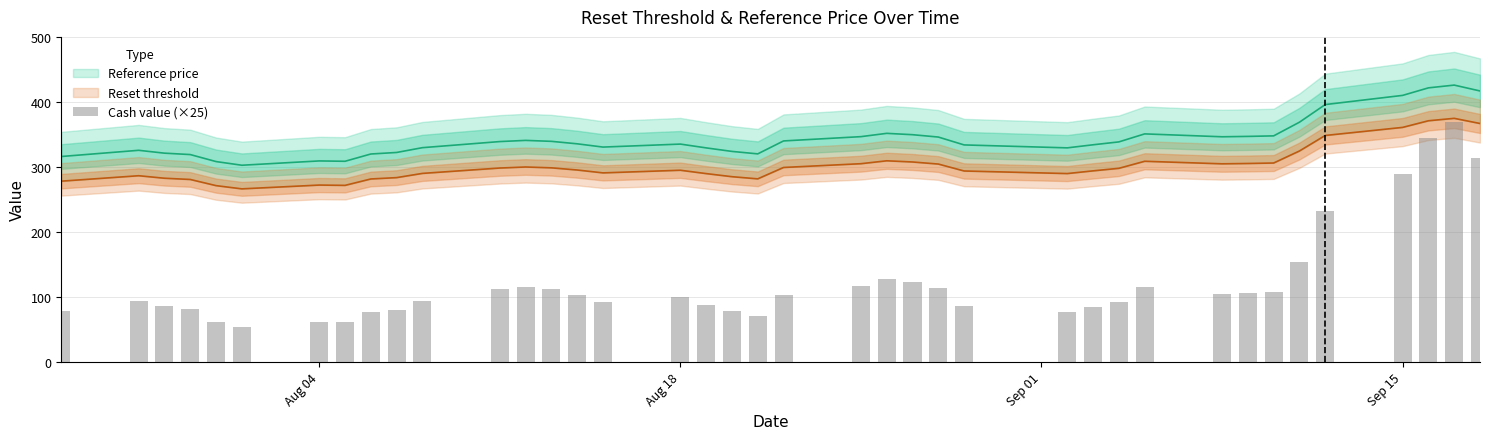

True or false: the data shows 159.8 at 31.

False